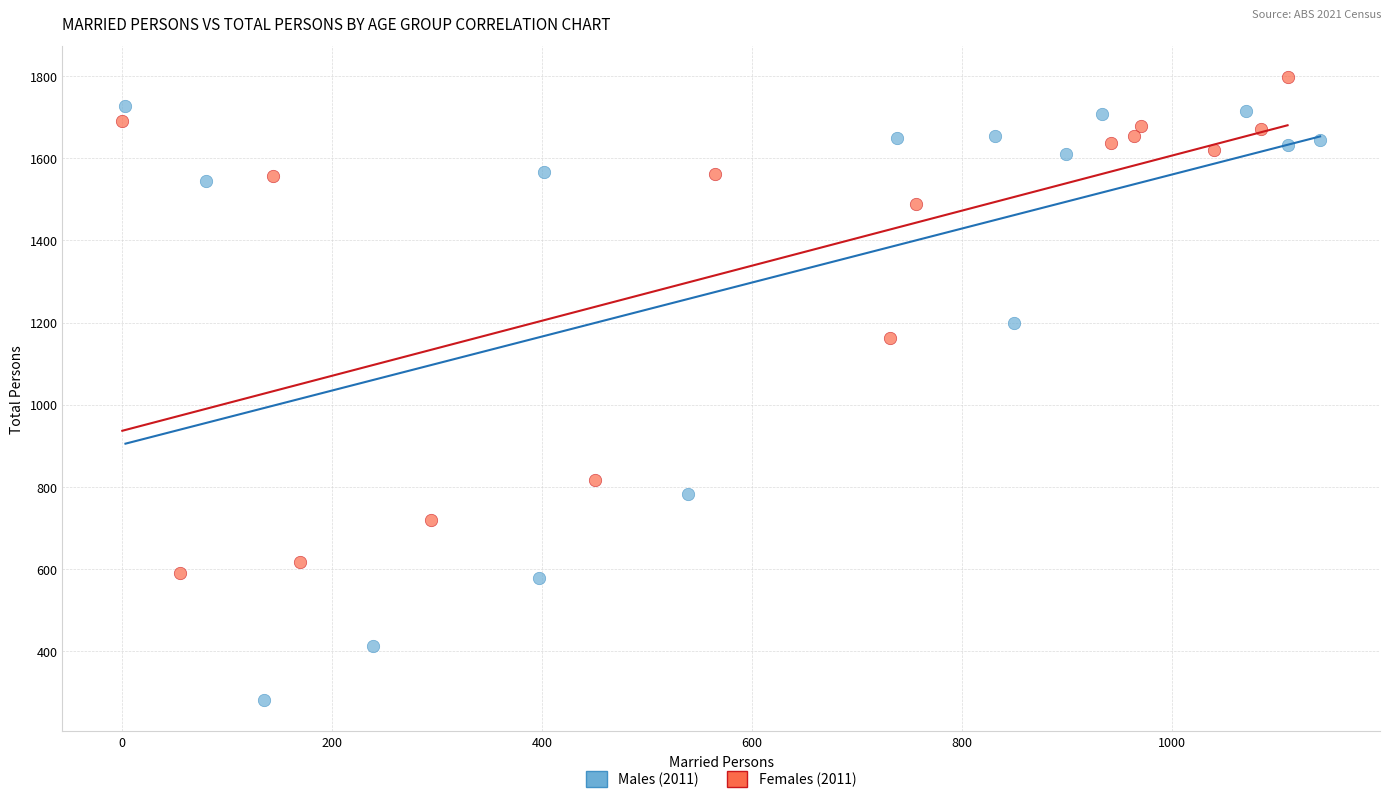

Which series reaches the minimum Y coordinate?

Males (2011)